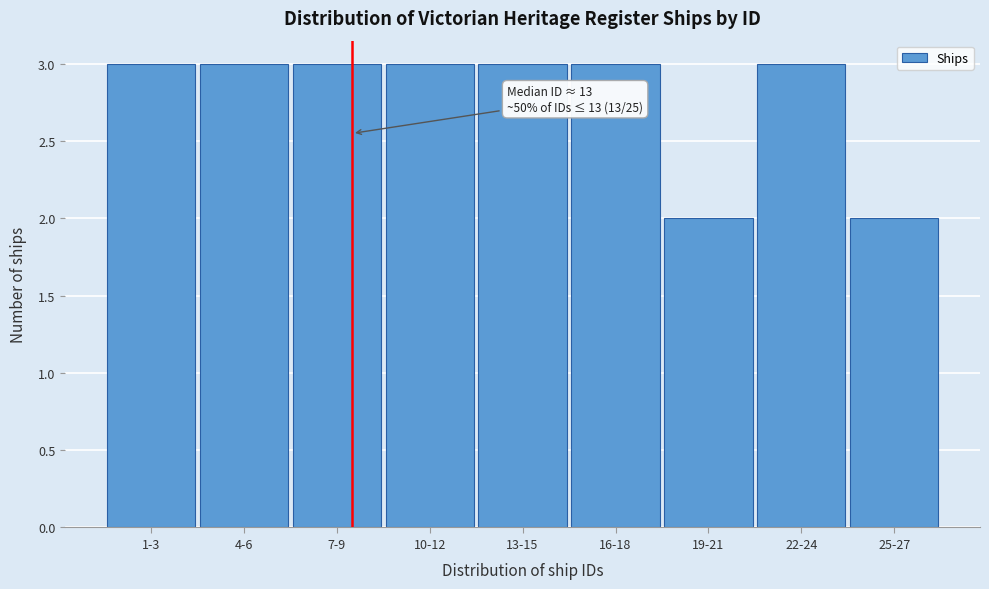

Reading right to left, transcribe all the data shown in this chart.

2	3	2	3	3	3	3	3	3